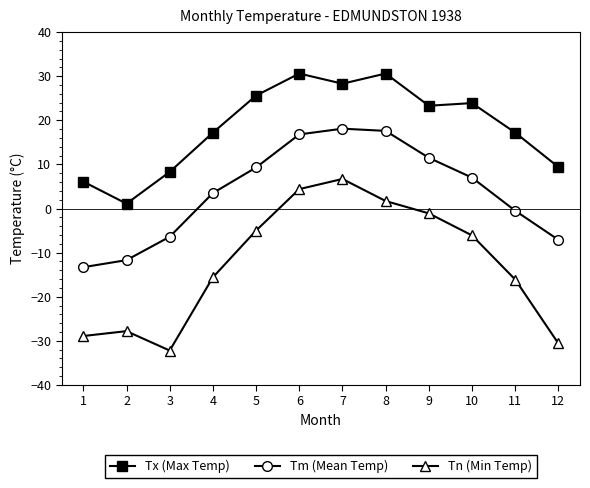

What are all the series names shown in the legend?

Tx (Max Temp), Tm (Mean Temp), Tn (Min Temp)